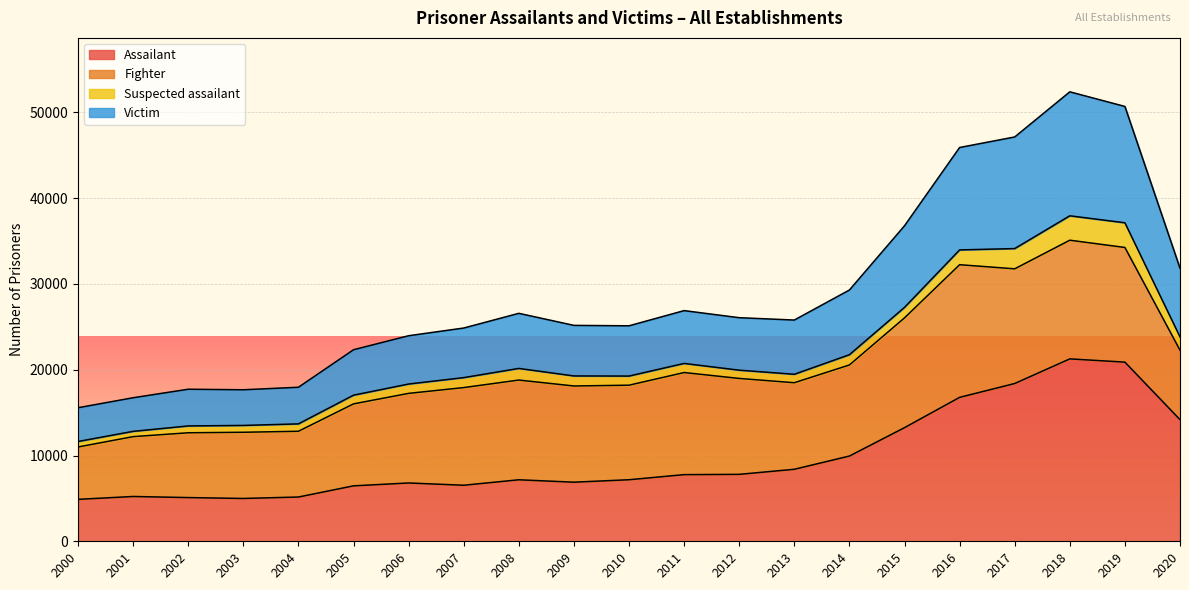

True or false: Victim has a value of 23968 at 2006.

True